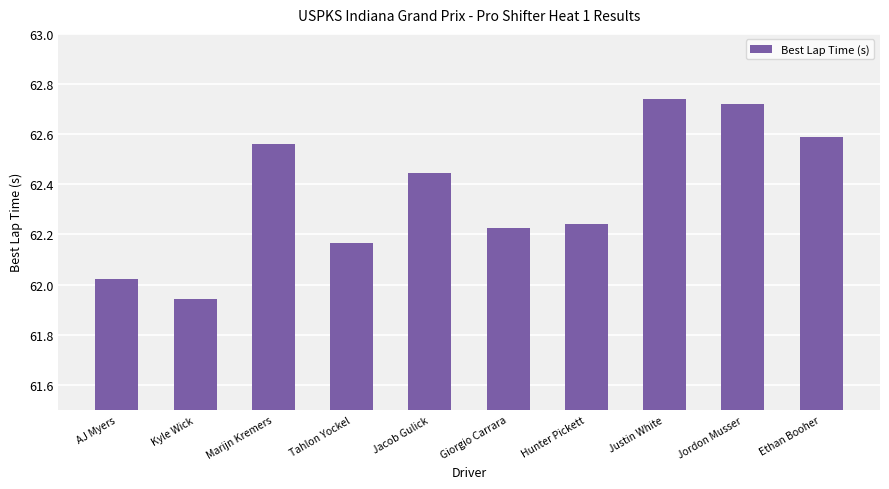

How many distinct data groups are displayed?

1